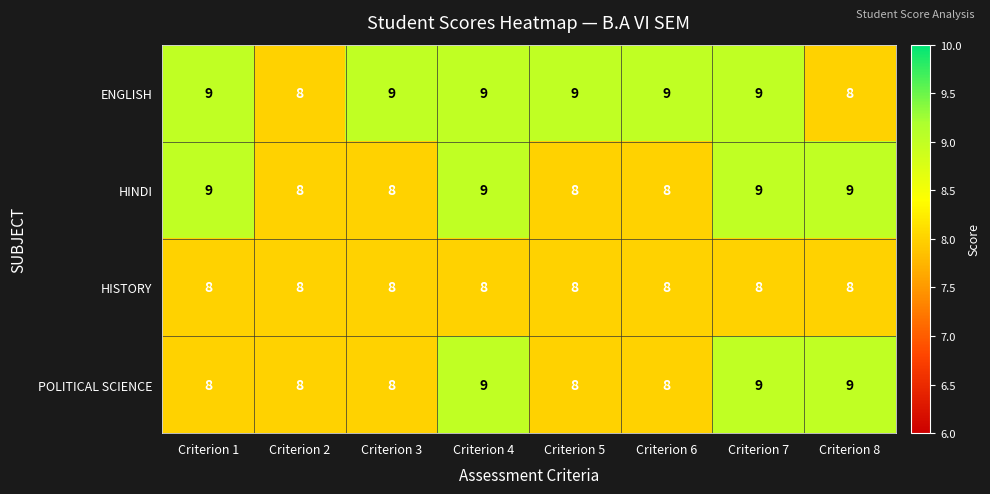

List the series in order of their overall mean, lowest first.

HISTORY, POLITICAL SCIENCE, HINDI, ENGLISH